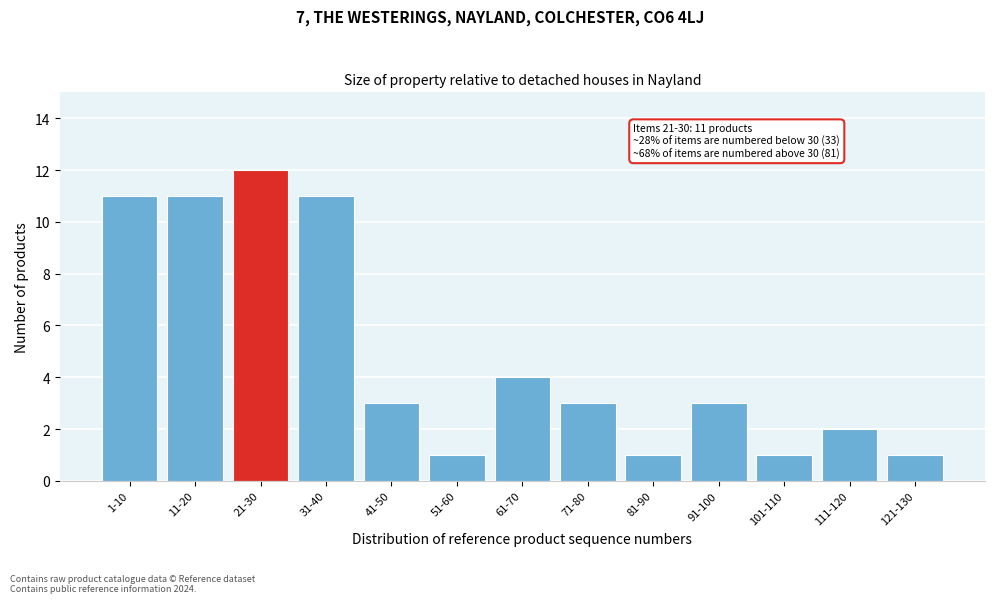

Reading right to left, list all the values displayed in this chart.

121-130=1	111-120=2	101-110=1	91-100=3	81-90=1	71-80=3	61-70=4	51-60=1	41-50=3	31-40=11	21-30=12	11-20=11	1-10=11